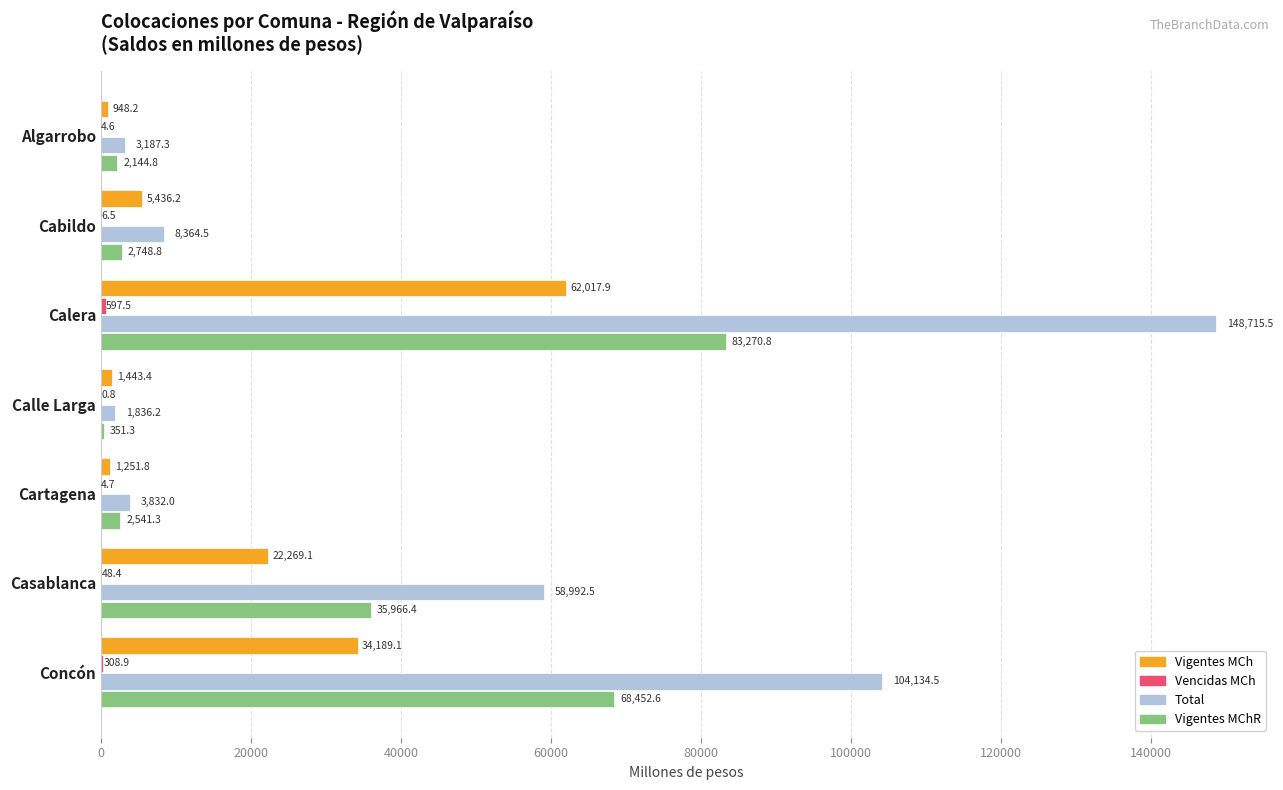

How many data points in Vigentes MChR are above 2748?

4